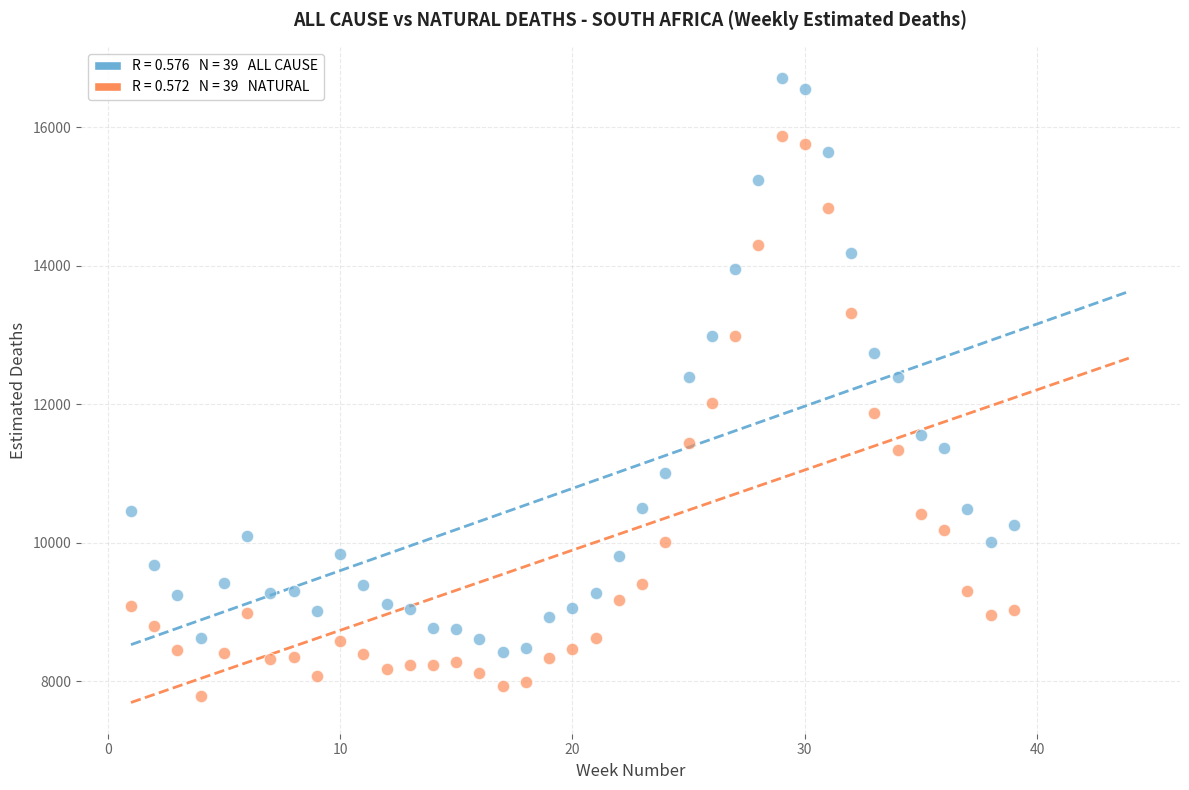

Across all data points, what is the range of X values (max minus min)?

38.0